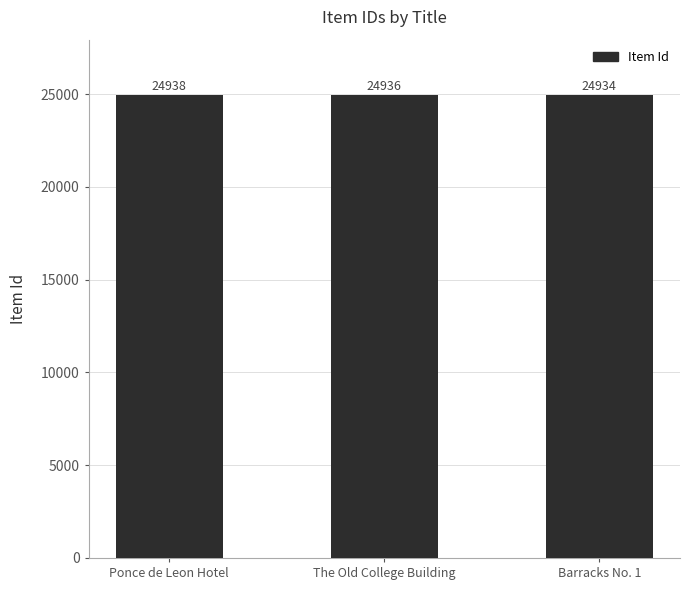

Are the bars grouped side by side (vs. stacked)?

No